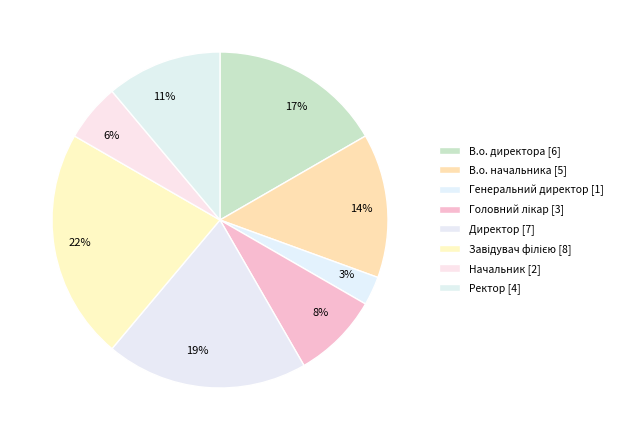

Combined, what portion of the pie is Завідувач філією and Генеральний директор?

25.0%